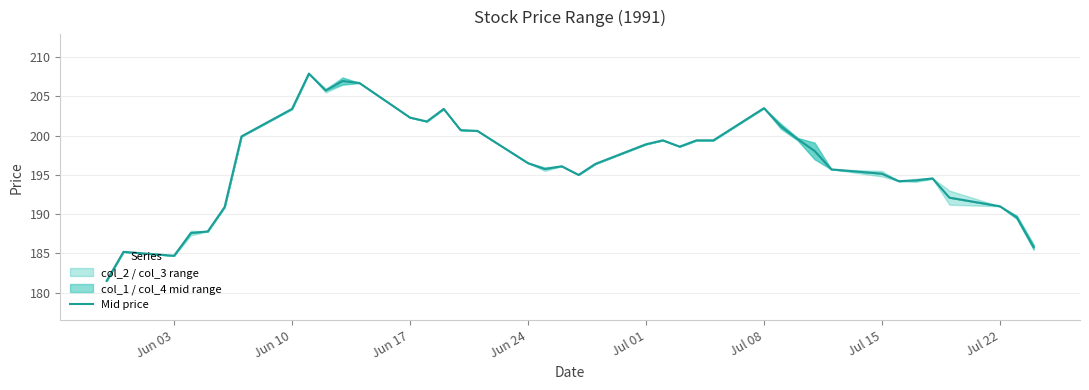

What is the lowest value of the Mid price series?

181.5